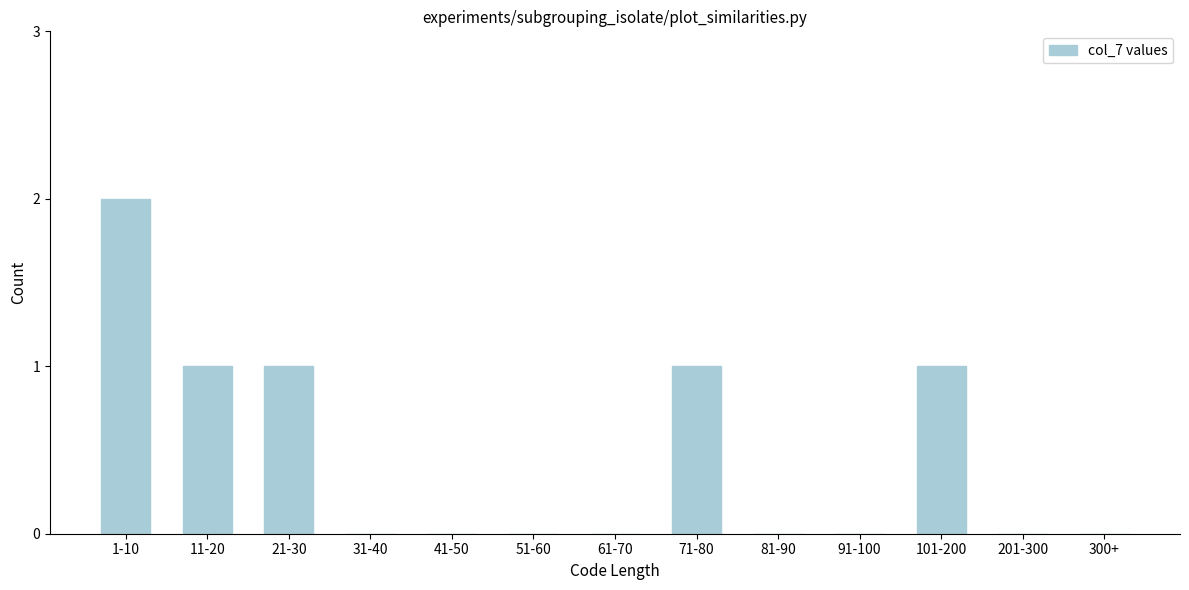

Reading left to right, list all the values displayed in this chart.

1-10=2	11-20=1	21-30=1	31-40=0	41-50=0	51-60=0	61-70=0	71-80=1	81-90=0	91-100=0	101-200=1	201-300=0	300+=0